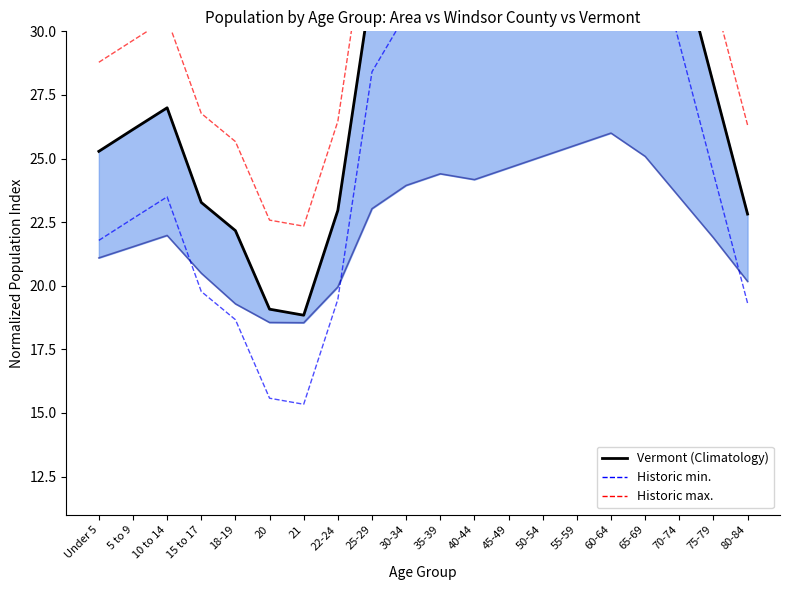

True or false: Windsor County has a value of 21.9 at 75-79.

True